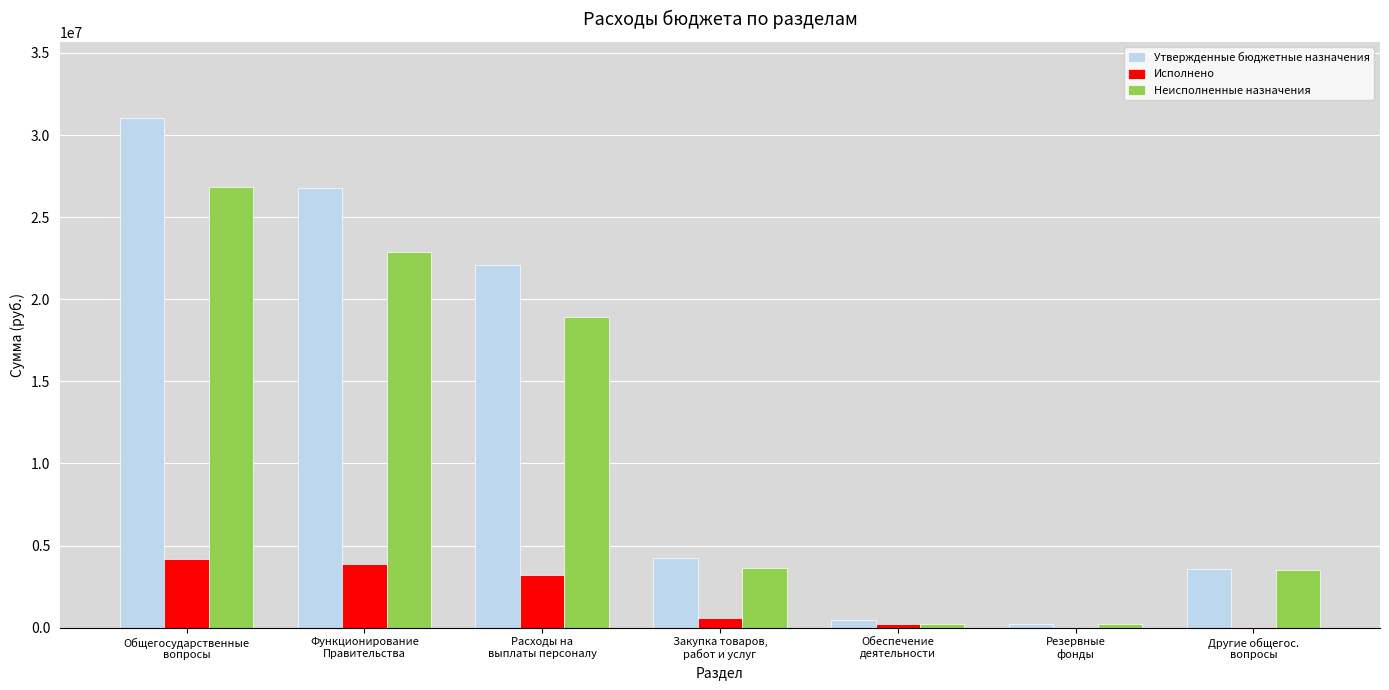

Which series has the largest total across all categories?

Утвержденные бюджетные назначения